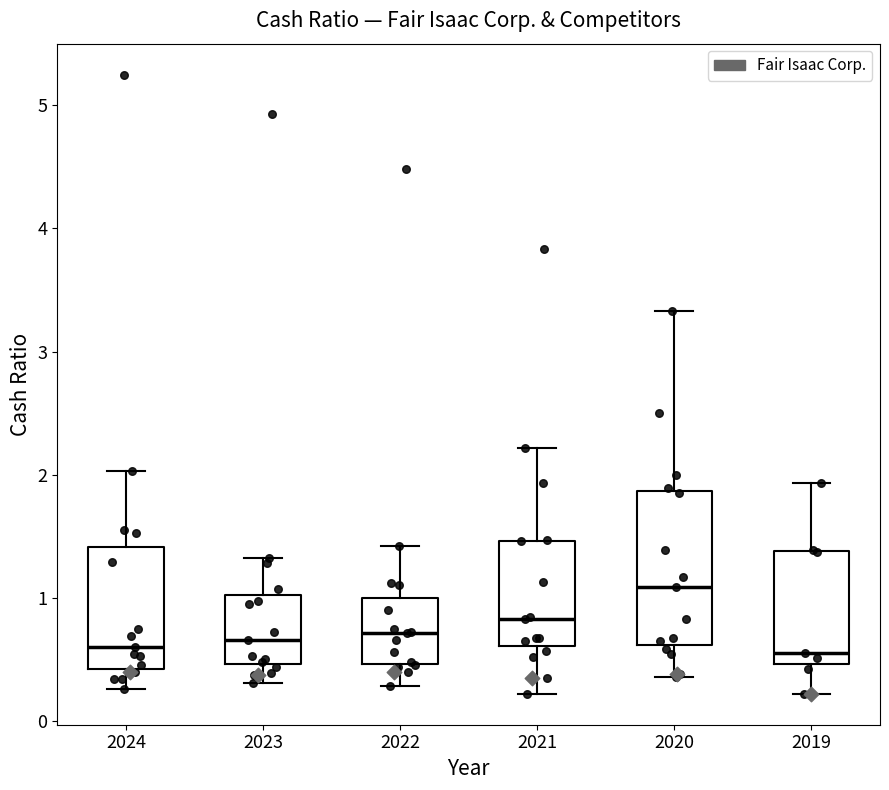

Reading left to right, read every box against the y-axis: the position of its median line, the range the box covers, and the ends of its whiskers. The values are not printed on the chart, so give them approximately, as read against the axis.

2024: median 0.6, box 0.4 to 1.4, whiskers 0.3 to 2.0
2023: median 0.7, box 0.5 to 1.0, whiskers 0.3 to 1.3
2022: median 0.7, box 0.5 to 1.0, whiskers 0.3 to 1.4
2021: median 0.8, box 0.6 to 1.5, whiskers 0.2 to 2.2
2020: median 1.1, box 0.6 to 1.9, whiskers 0.4 to 3.3
2019: median 0.6, box 0.5 to 1.4, whiskers 0.2 to 1.9